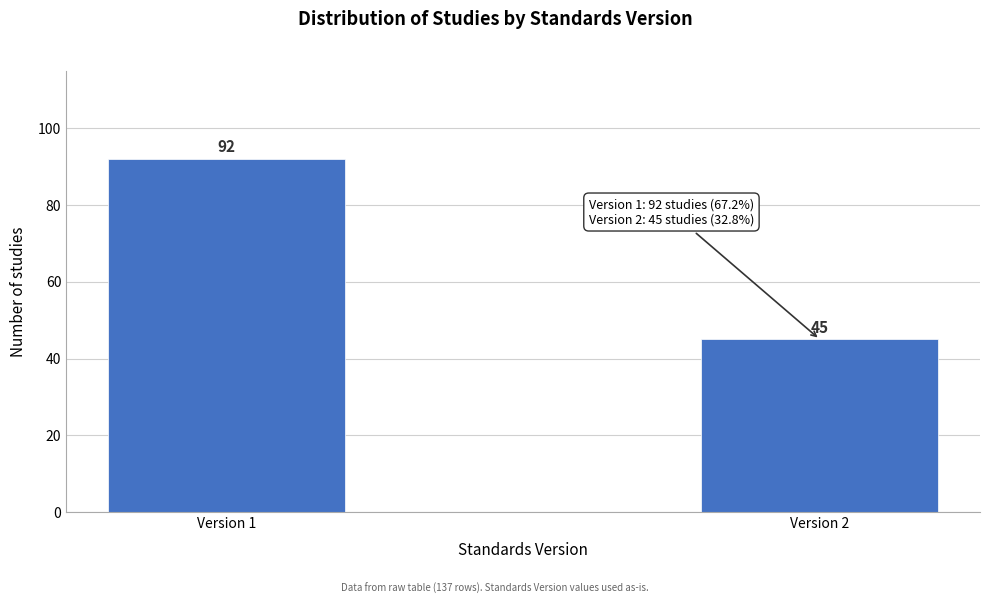

Reading left to right, extract all data points from this chart.

92	45